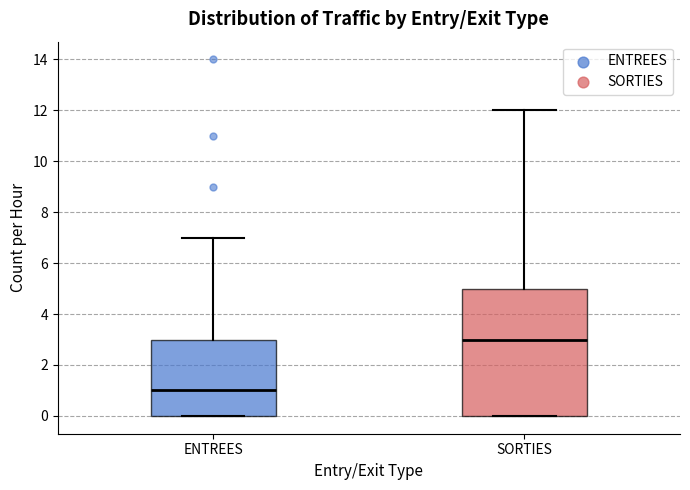

Reading left to right, read every box against the y-axis: the position of its median line, the range the box covers, and the ends of its whiskers. The values are not printed on the chart, so give them approximately, as read against the axis.

ENTREES: median 1, box 0 to 3, whiskers 0 to 7
SORTIES: median 3, box 0 to 5, whiskers 0 to 12